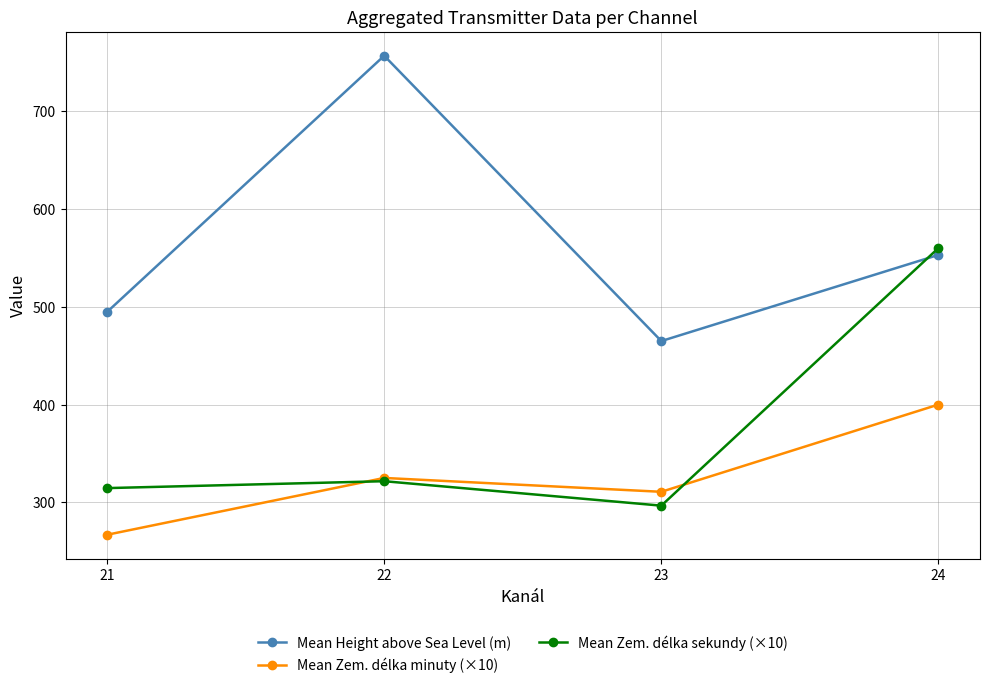

Rank the series by their average value, from highest to lowest.

Mean Height above Sea Level (m), Mean Zem. délka sekundy (×10), Mean Zem. délka minuty (×10)